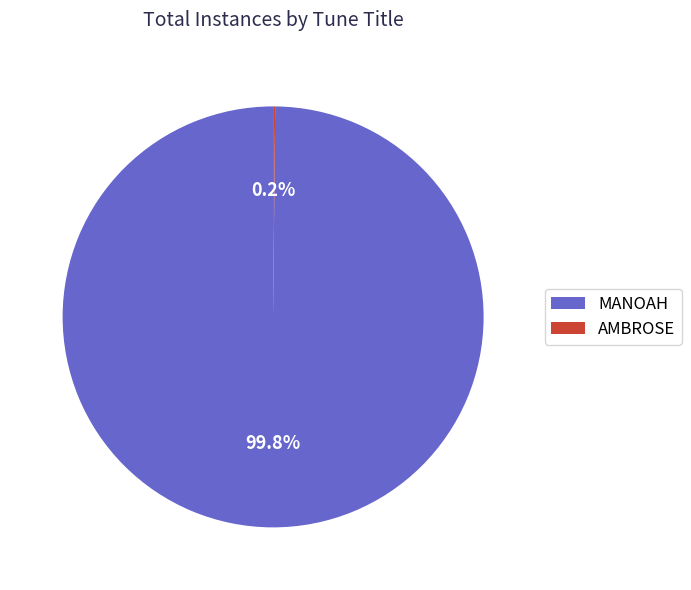

Is MANOAH the majority of the pie?

Yes